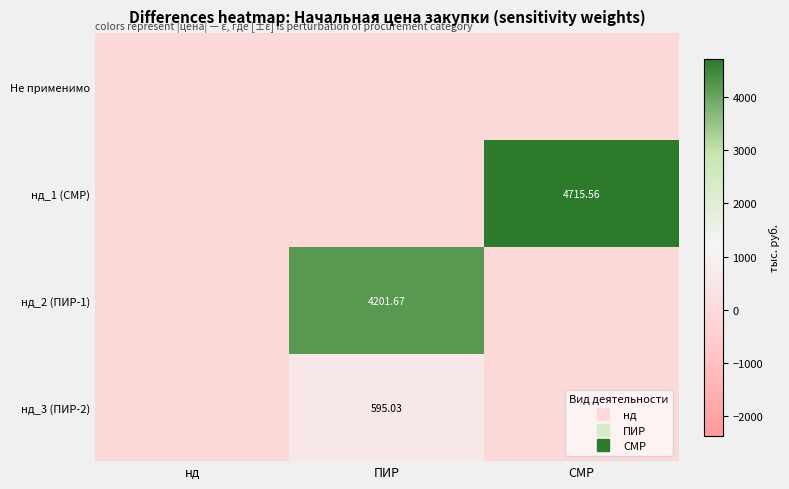

Where is Не применимо nearest to the value 0?

нд